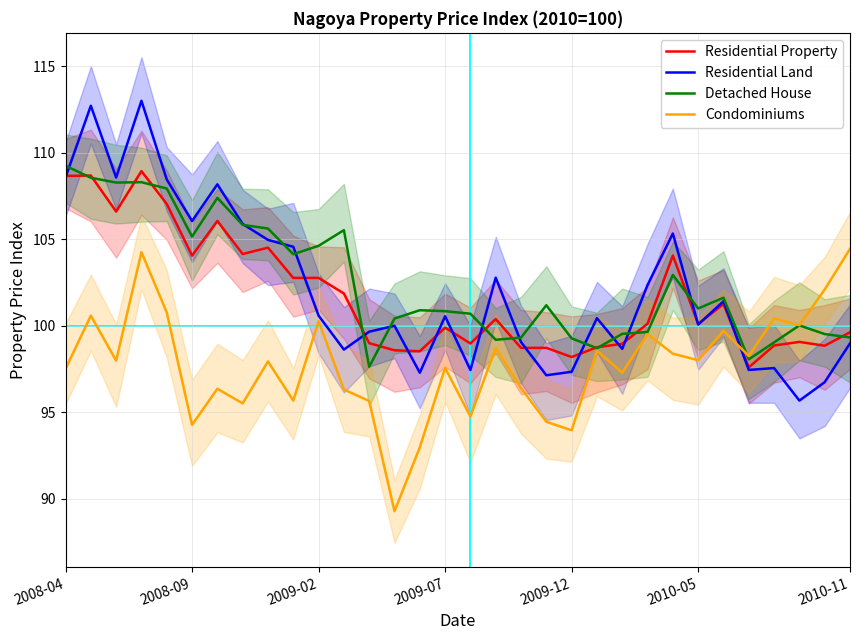

What is the sum of all Residential Land values?

3266.2